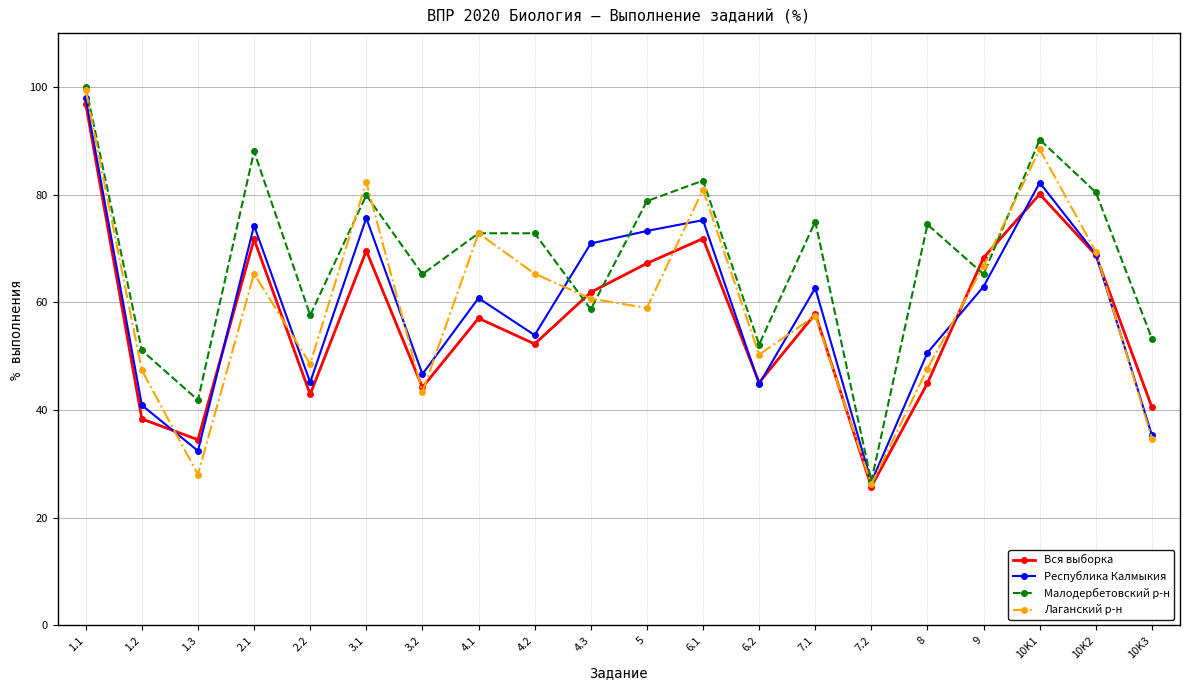

What is the total value across all series at 1.3?

136.8